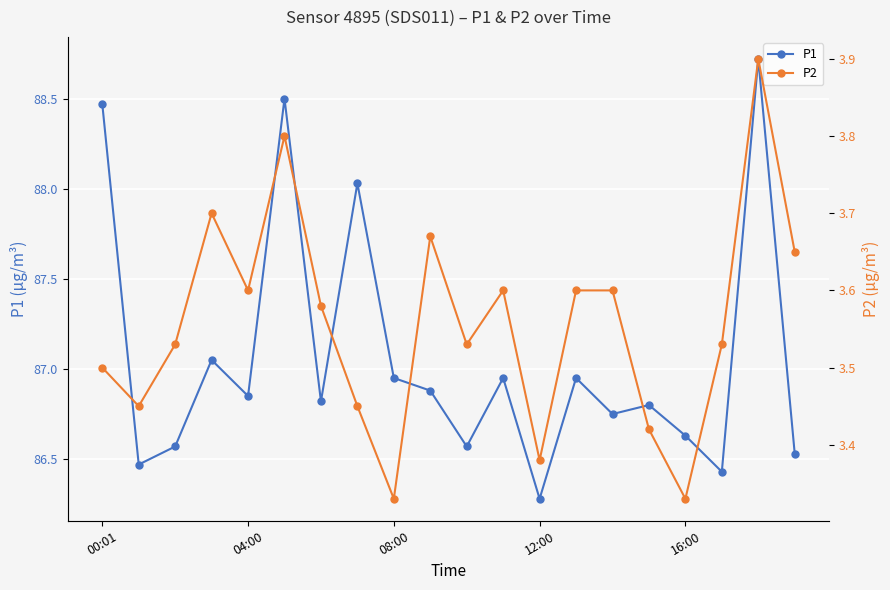

The value of P1 at 08:00 is 23.2. True or false?

False